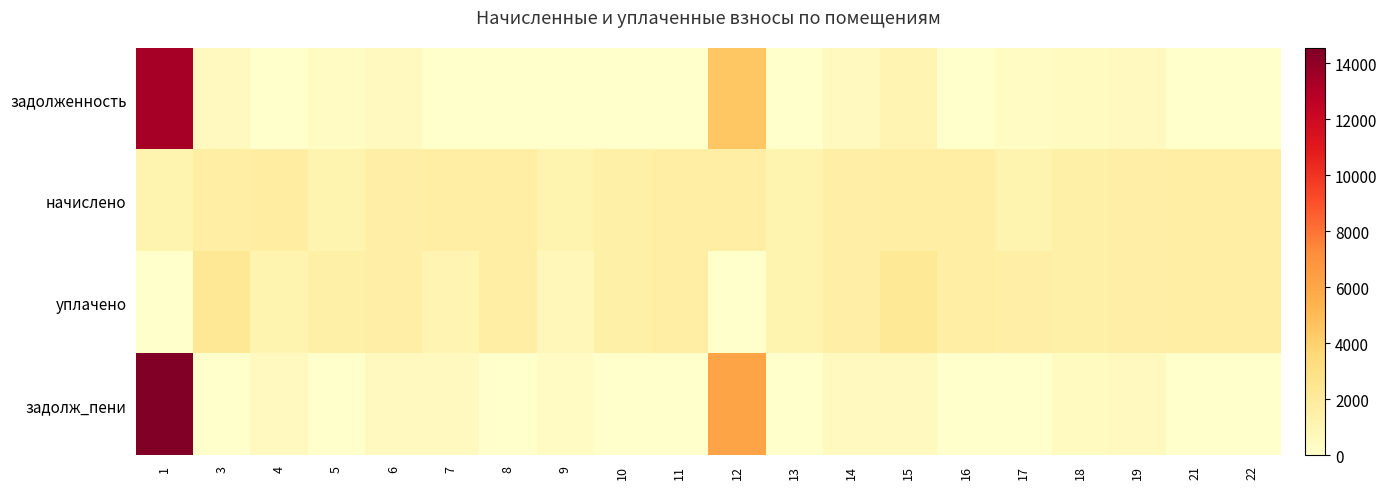

Which series has the largest range (max minus min)?

задолж_пени